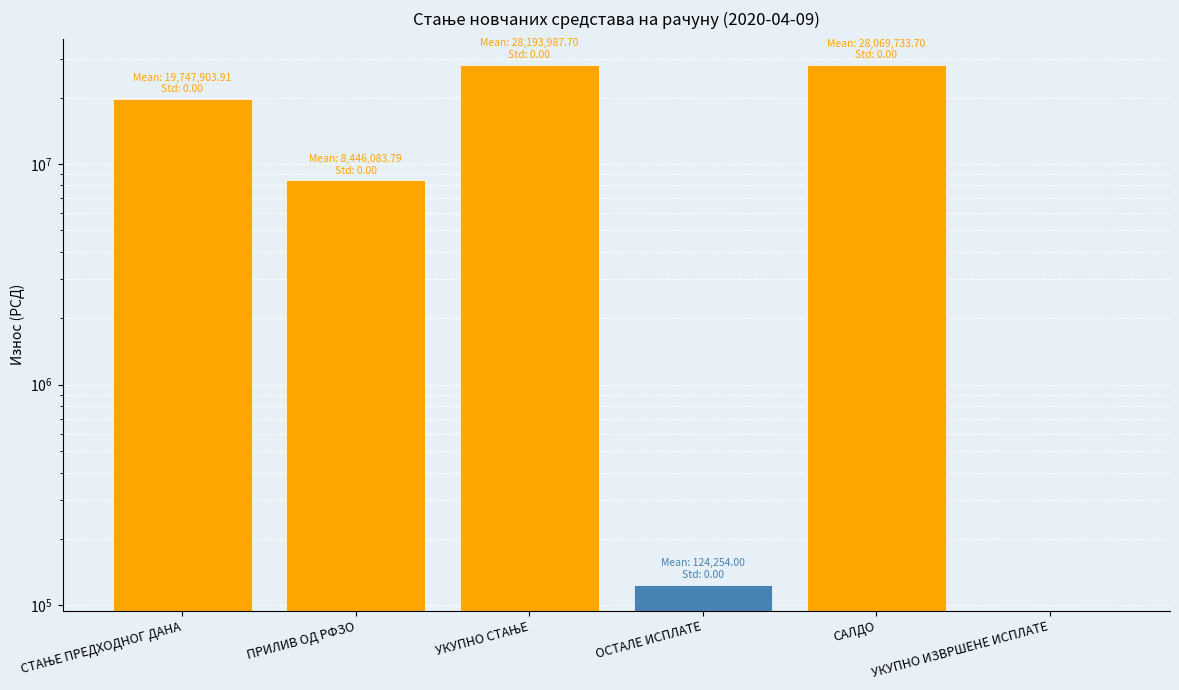

List the labels in order of value, largest first.

УКУПНО СТАЊЕ, САЛДО, СТАЊЕ ПРЕДХОДНОГ ДАНА, ПРИЛИВ ОД РФЗО, ОСТАЛЕ ИСПЛАТЕ, УКУПНО ИЗВРШЕНЕ ИСПЛАТЕ